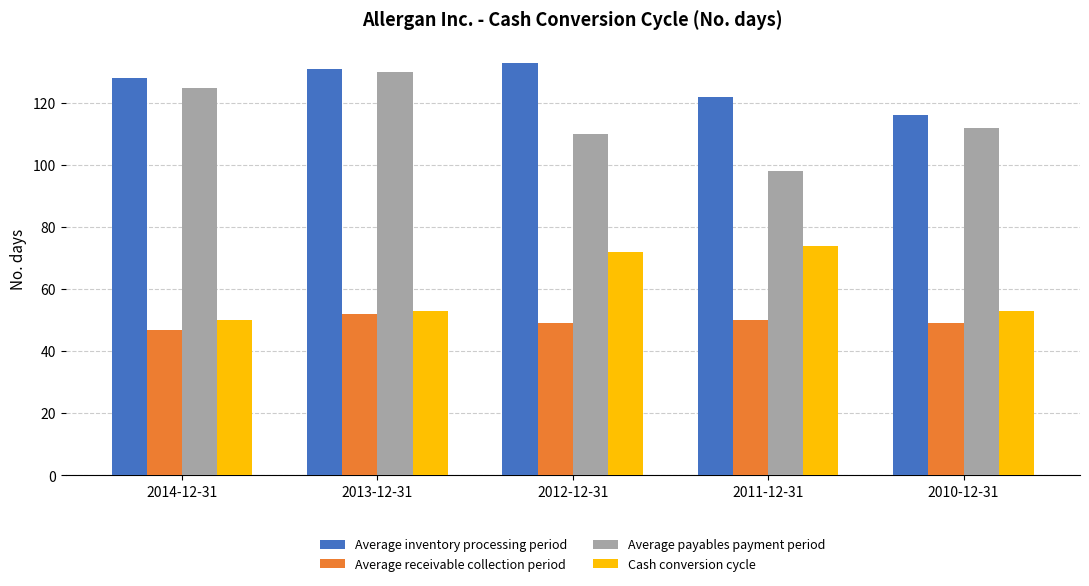

What is the difference between the highest and lowest values at 2010-12-31?

67